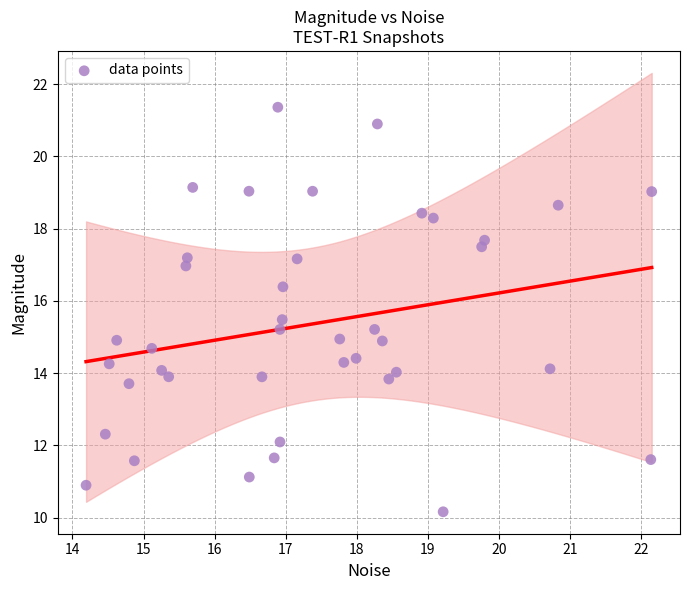

What is the range of Y values (max minus min)?

11.2